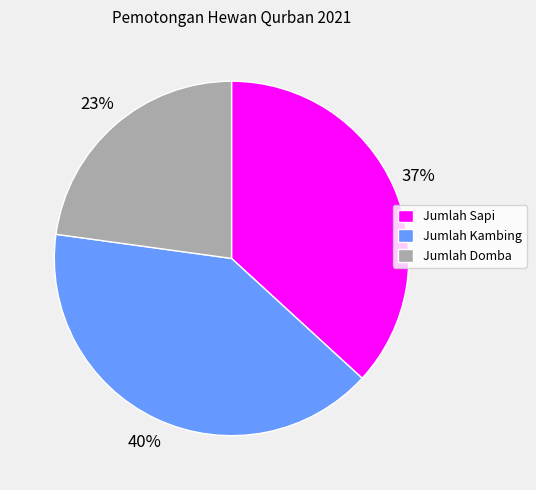

How many segments does this pie chart have?

3